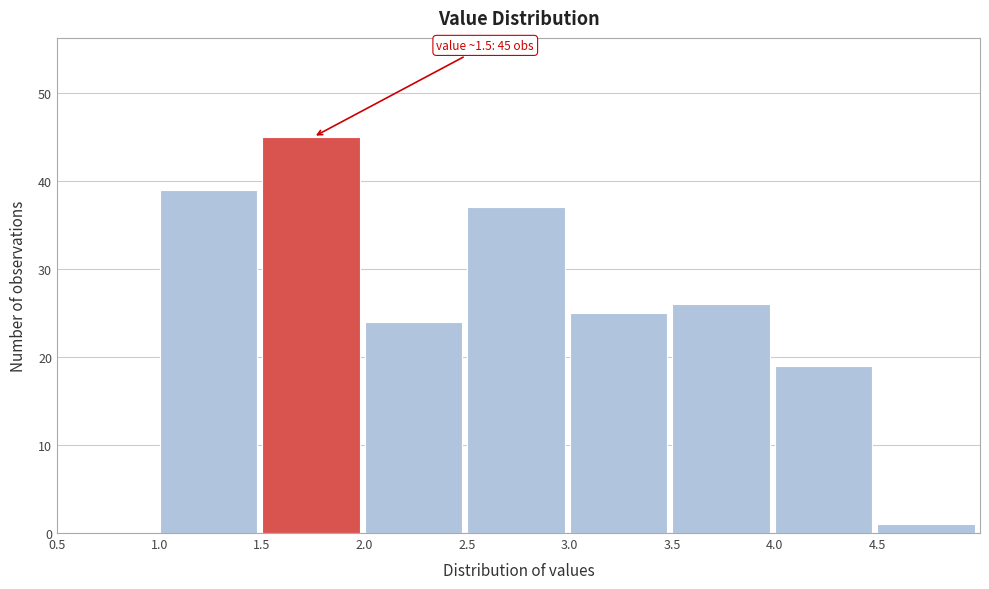

Which range on the x-axis has the tallest bar?

1.5 to 2.0